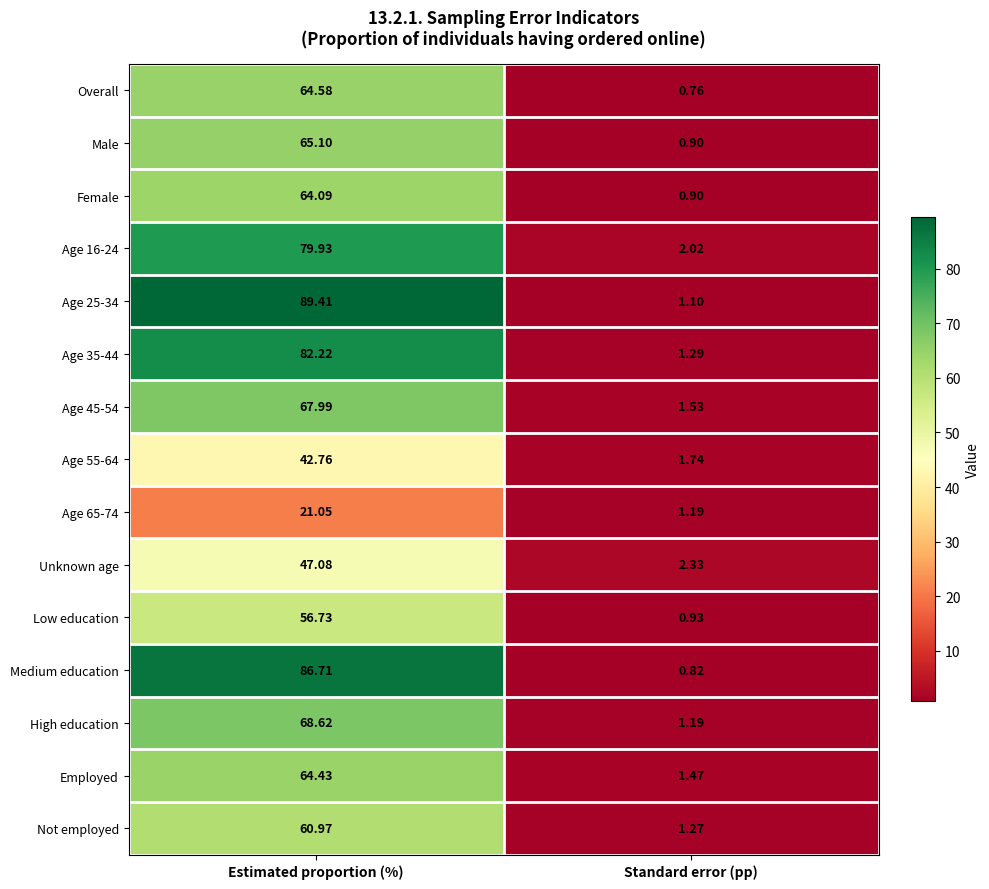

Is the value of Unknown age at Estimated proportion (%) greater than the value of Overall at Estimated proportion (%)?

No